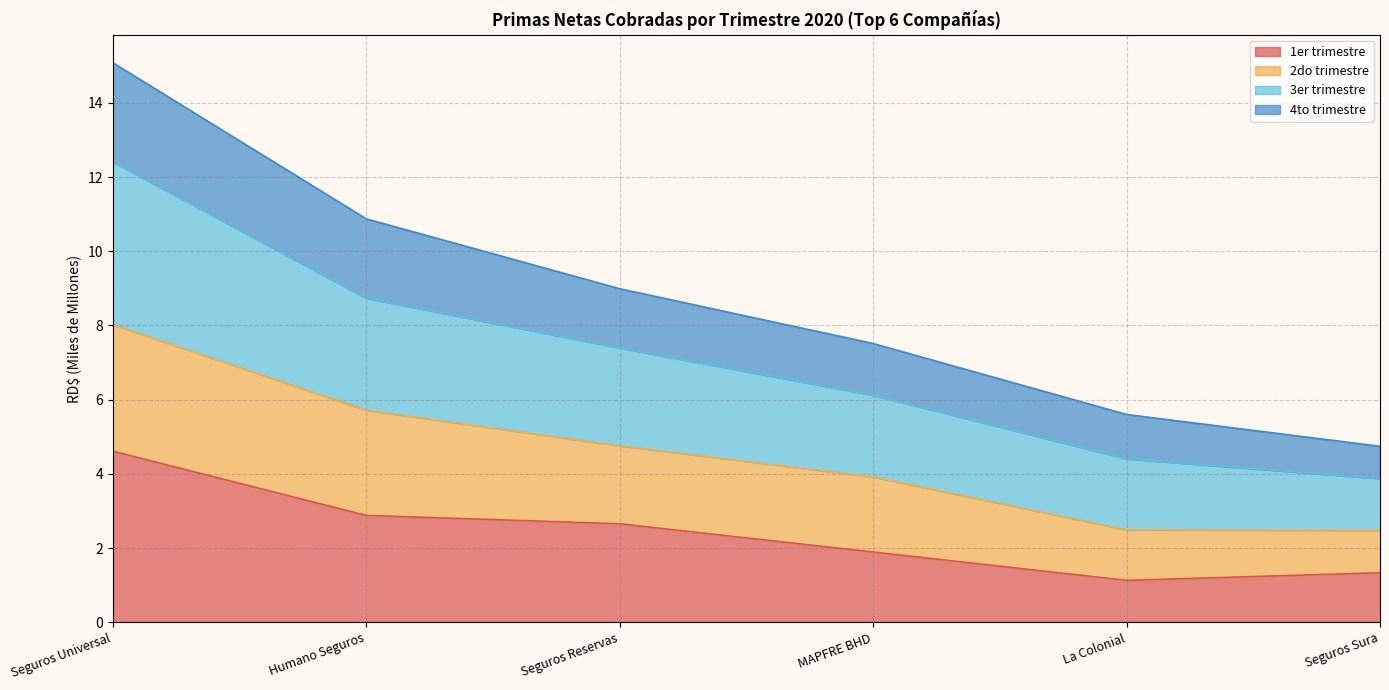

Is it true that 1er trimestre equals 1.9 at MAPFRE BHD?

True